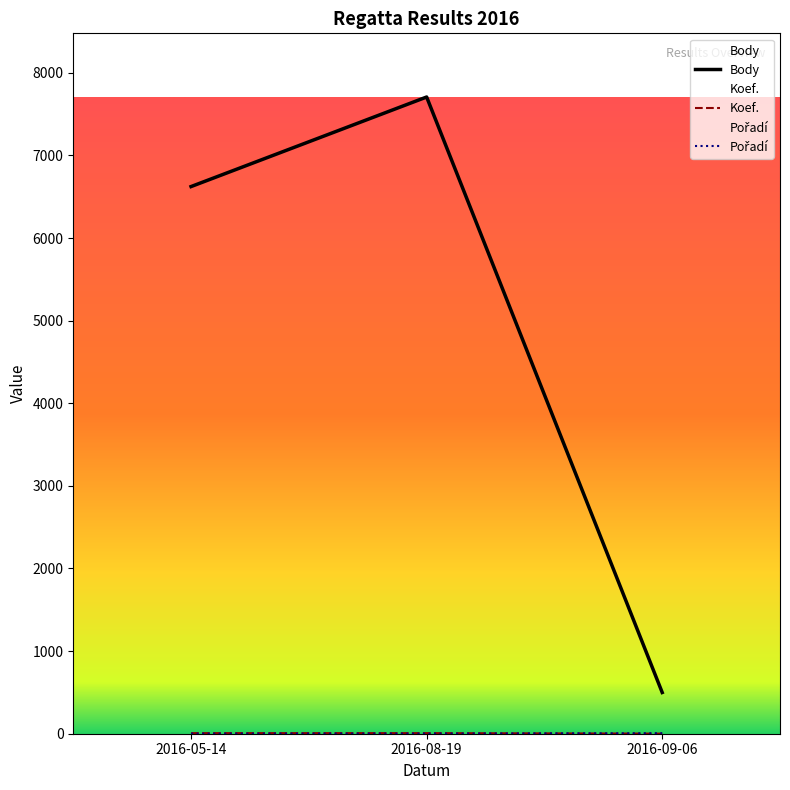

What is the value of the Koef. point at the 1st from the left?

7